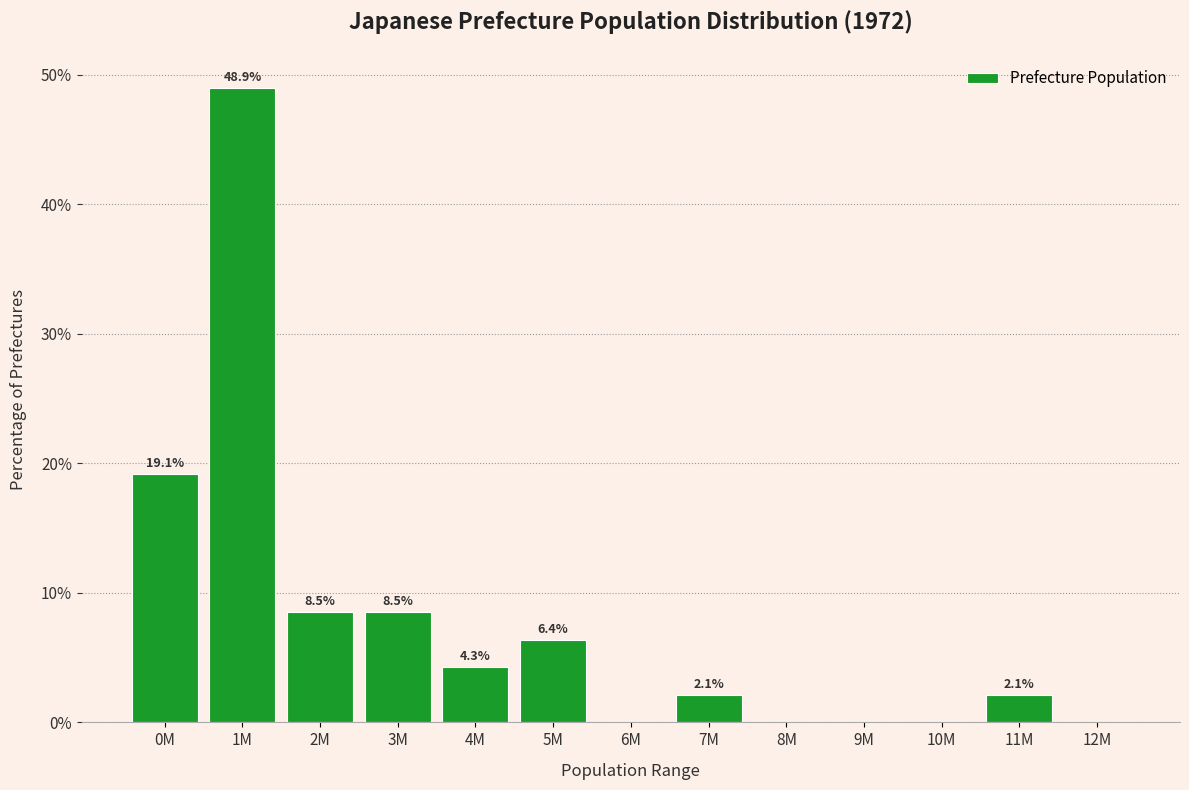

Reading left to right, list all the values displayed in this chart.

0M=19.1	1M=48.9	2M=8.5	3M=8.5	4M=4.3	5M=6.4	6M=0.0	7M=2.1	8M=0.0	9M=0.0	10M=0.0	11M=2.1	12M=0.0